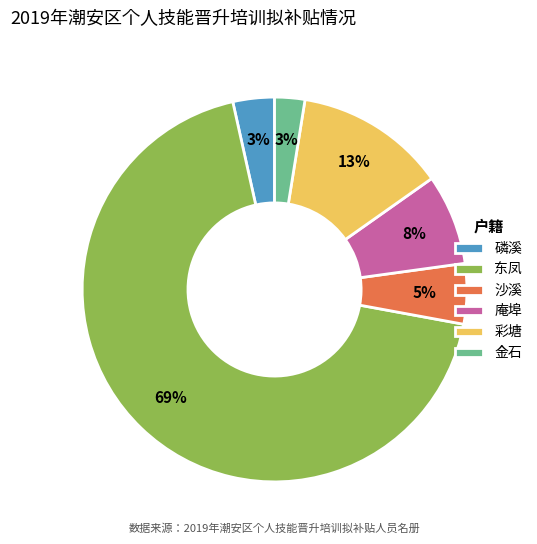

Between 沙溪 and 磷溪, which is larger?

沙溪